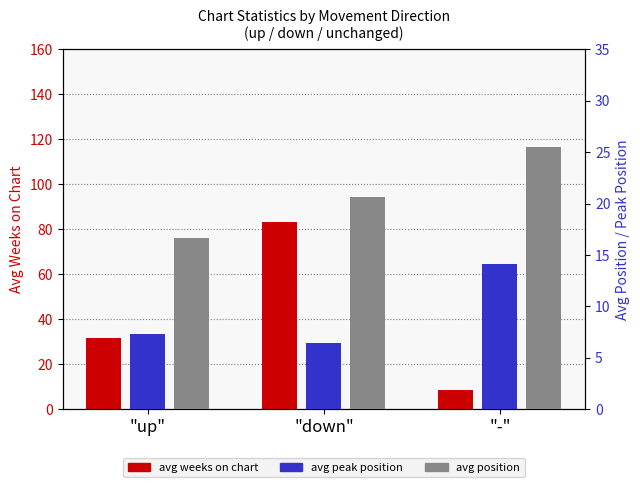

What value does the avg peak position series have at "up"?

7.3